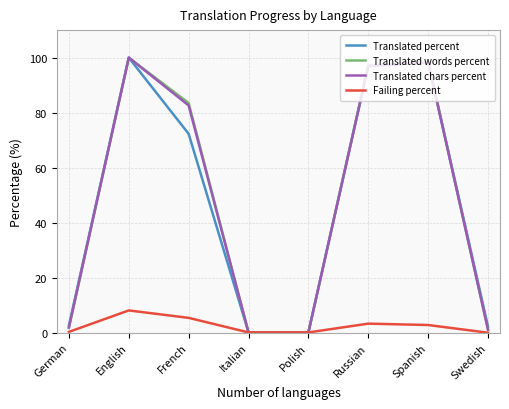

At which label is Translated percent closest to 50?

French